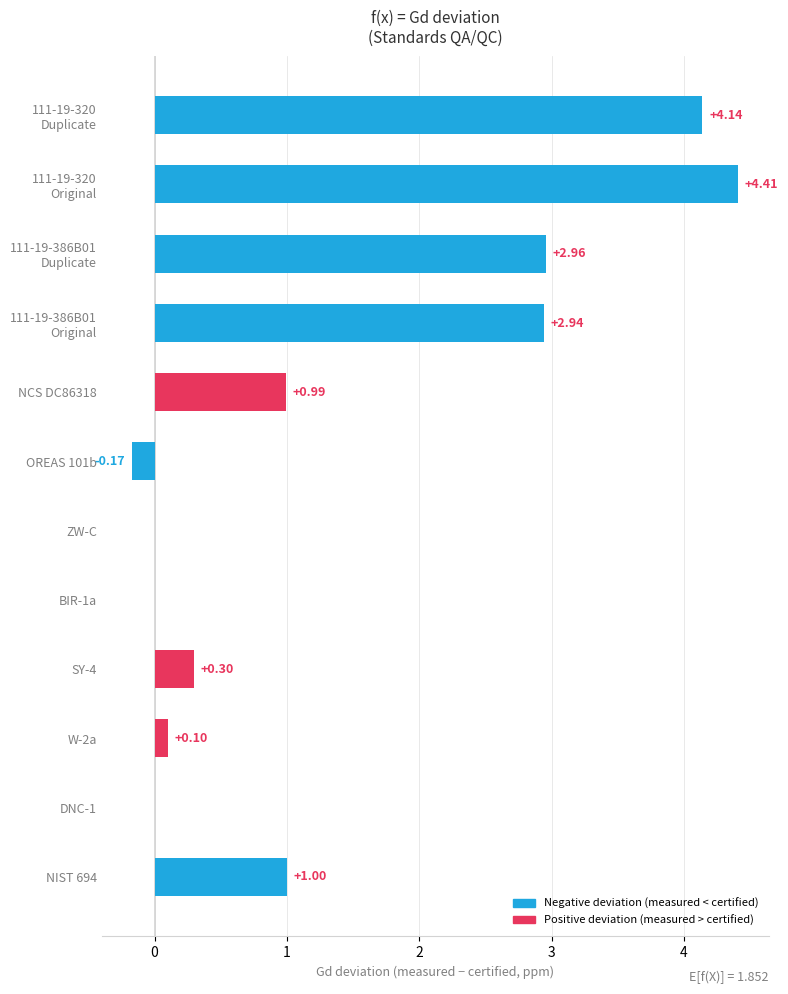

What is the change in value from NIST 694 to DNC-1?

-1.0